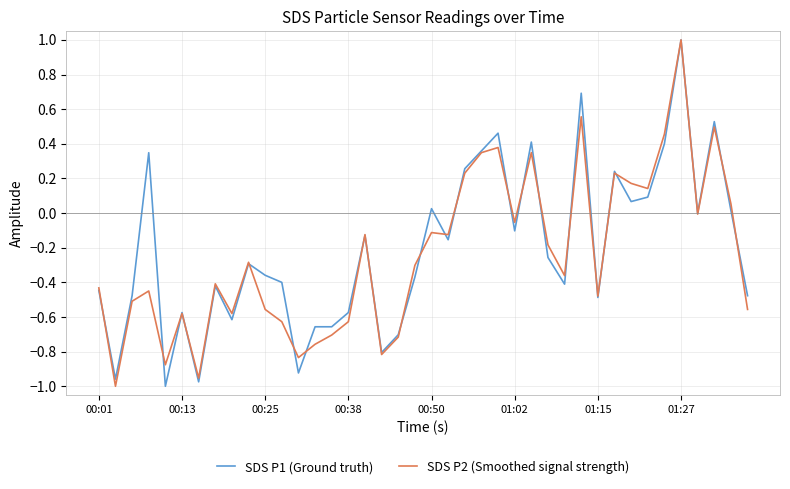

List the series in order of their overall mean, highest first.

SDS P1 (Ground truth), SDS P2 (Smoothed signal strength)